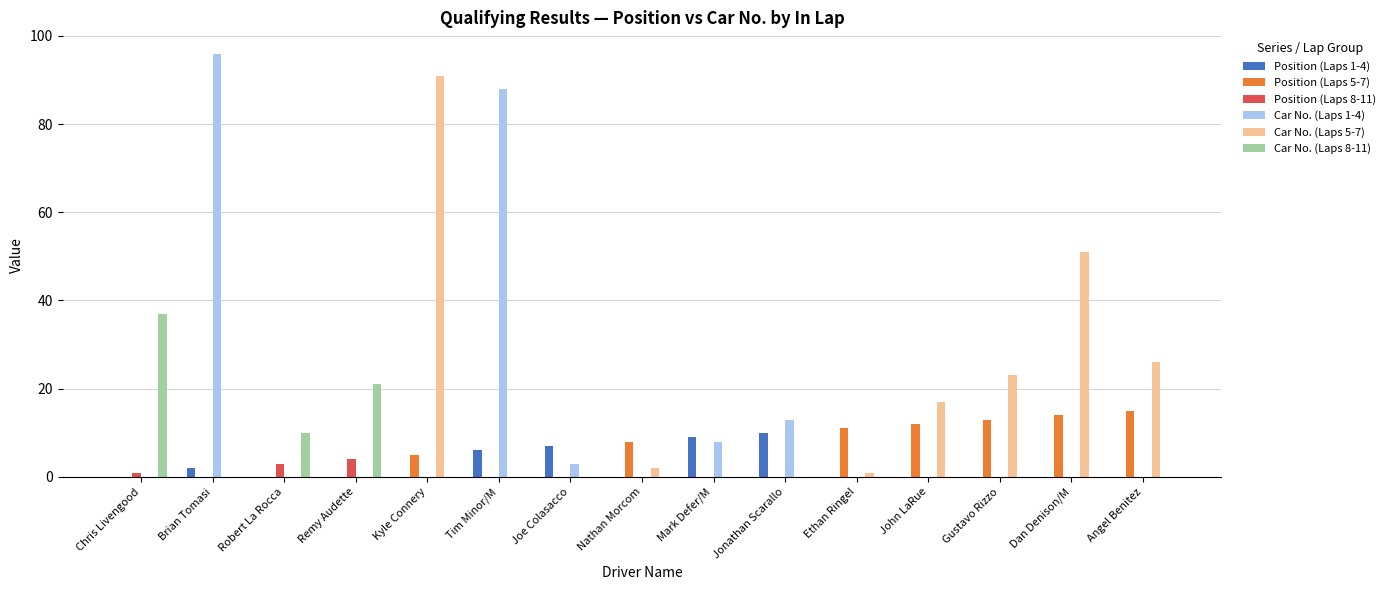

Does the chart contain stacked bars?

No